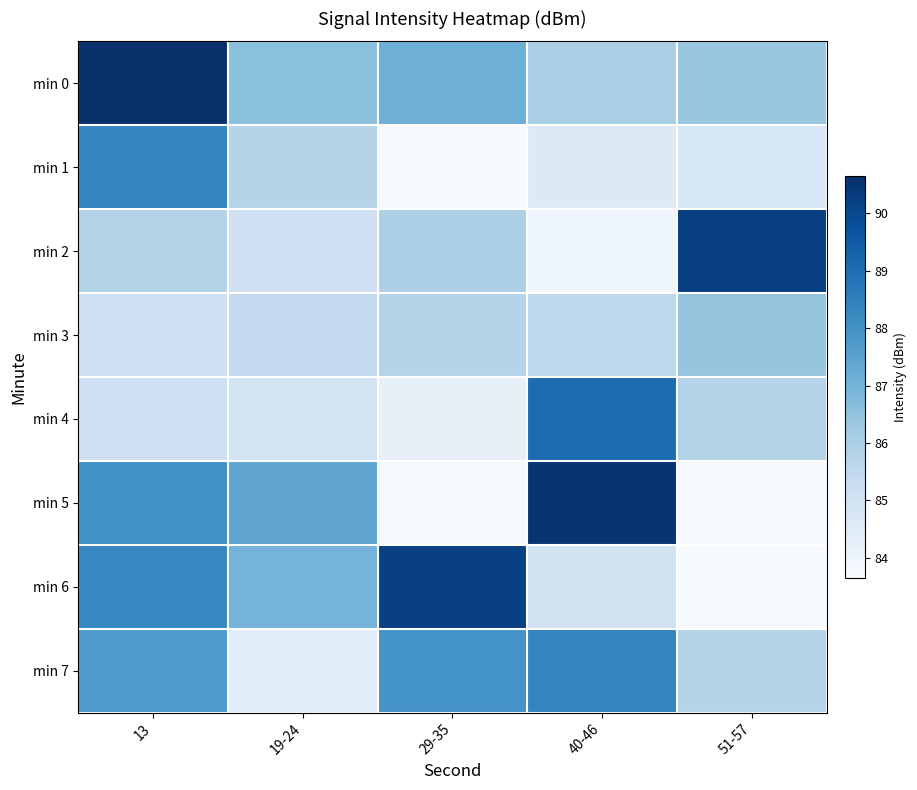

Rank the series at 13 from lowest to highest value.

min 4, min 3, min 2, min 7, min 5, min 6, min 1, min 0